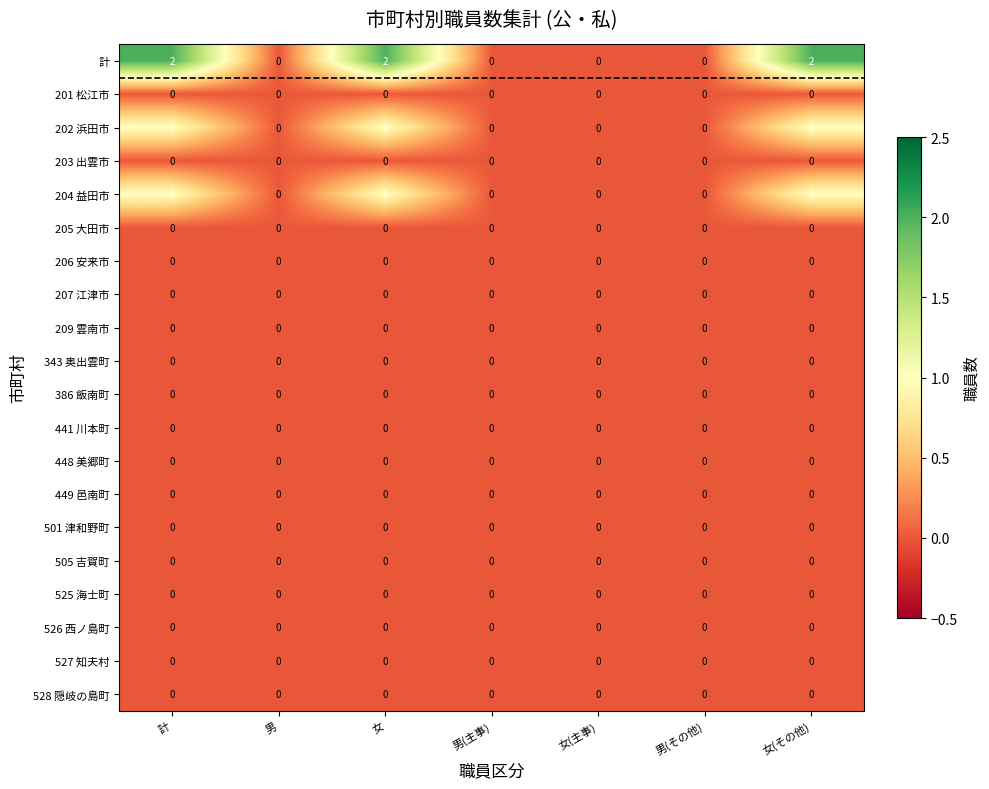

The value of 528 隠岐の島町 at 計 is 0. True or false?

True